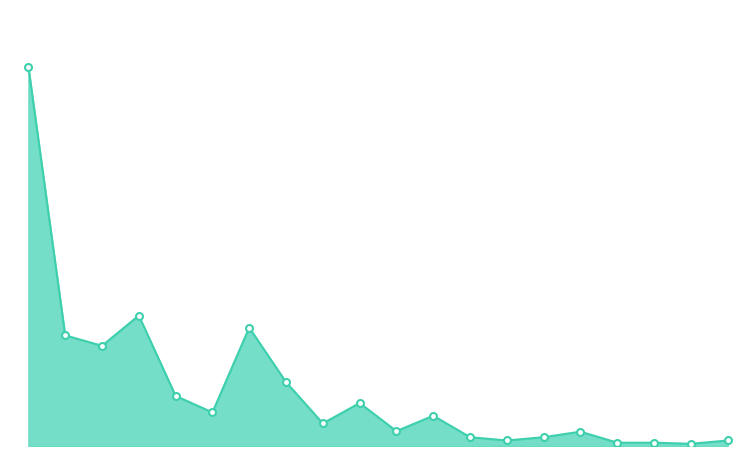

Is this an area chart (filled region under the line)?

Yes